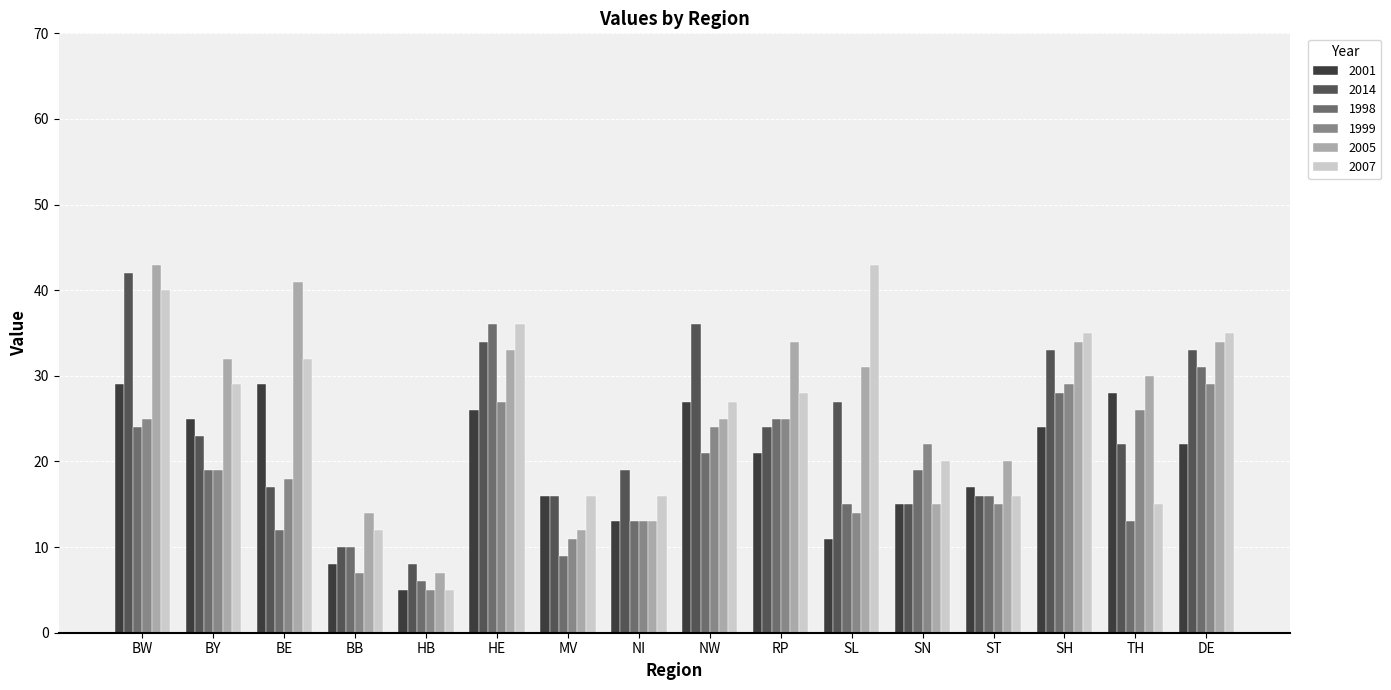

What is the spread (max minus min) of values at DE?

13